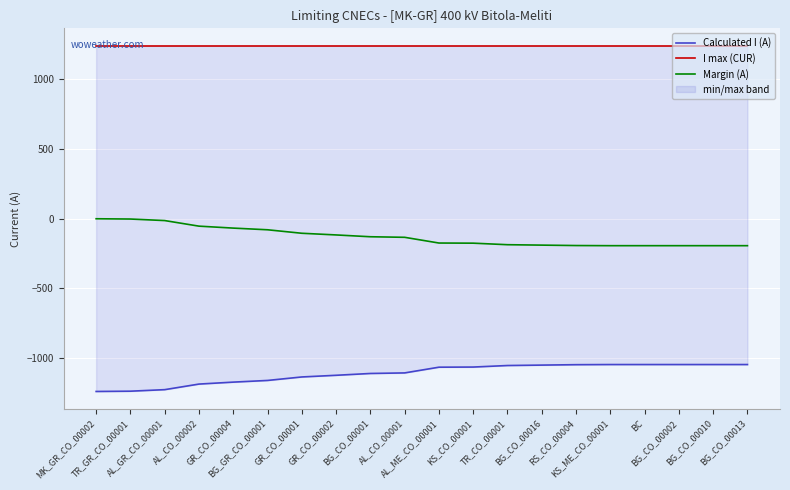

True or false: Calculated I (A) and Margin (A) intersect in this chart.

False